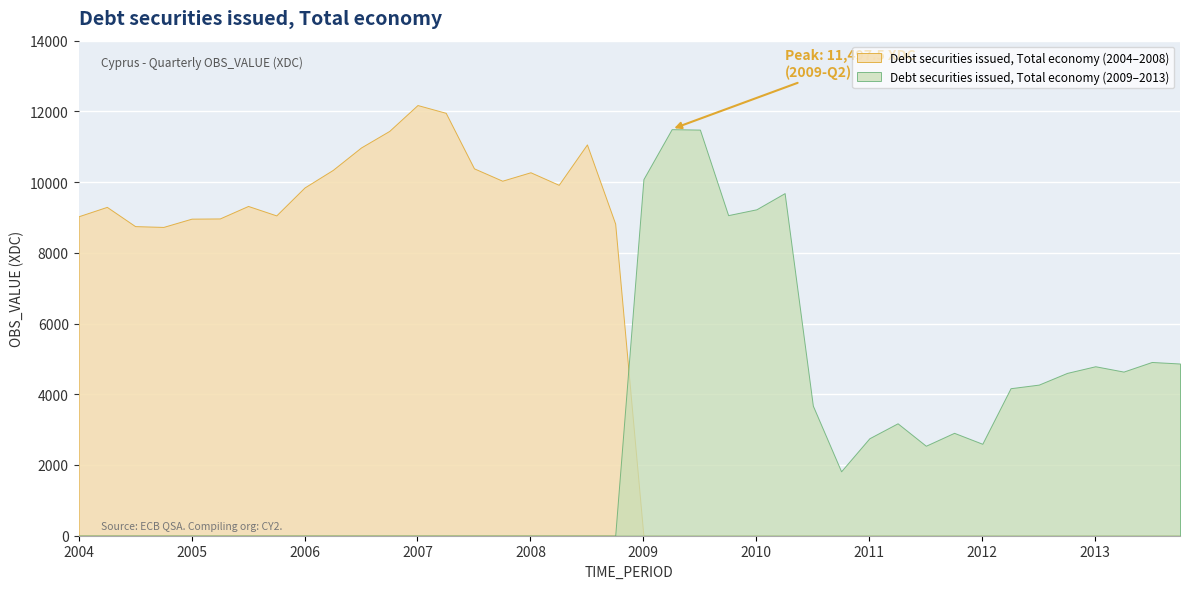

Where does the data first go above 9058?

2004-Q2